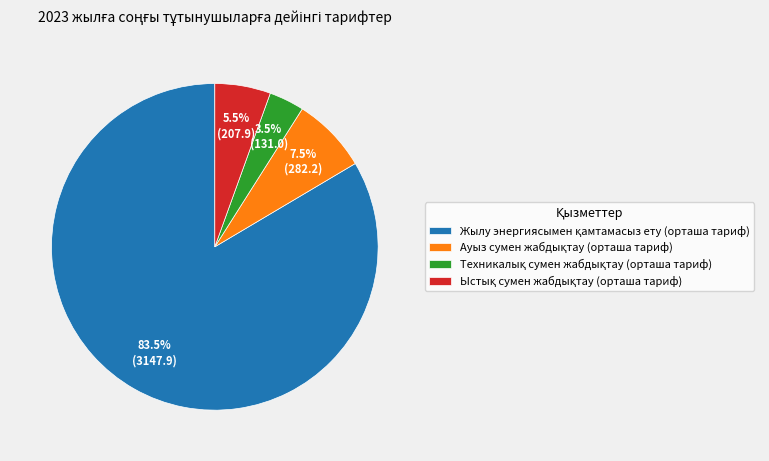

Count the number of slices in the pie.

4